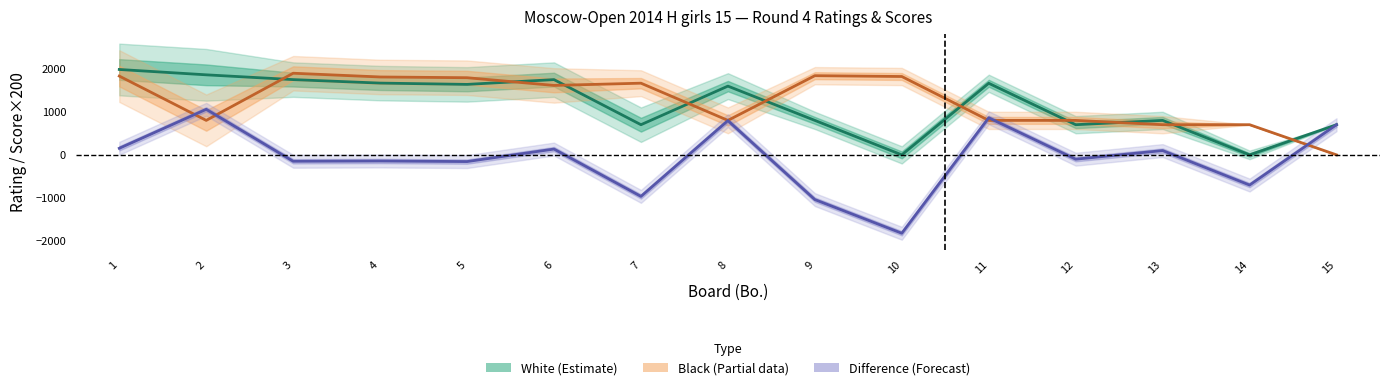

What is the maximum value shown in the chart?

1981